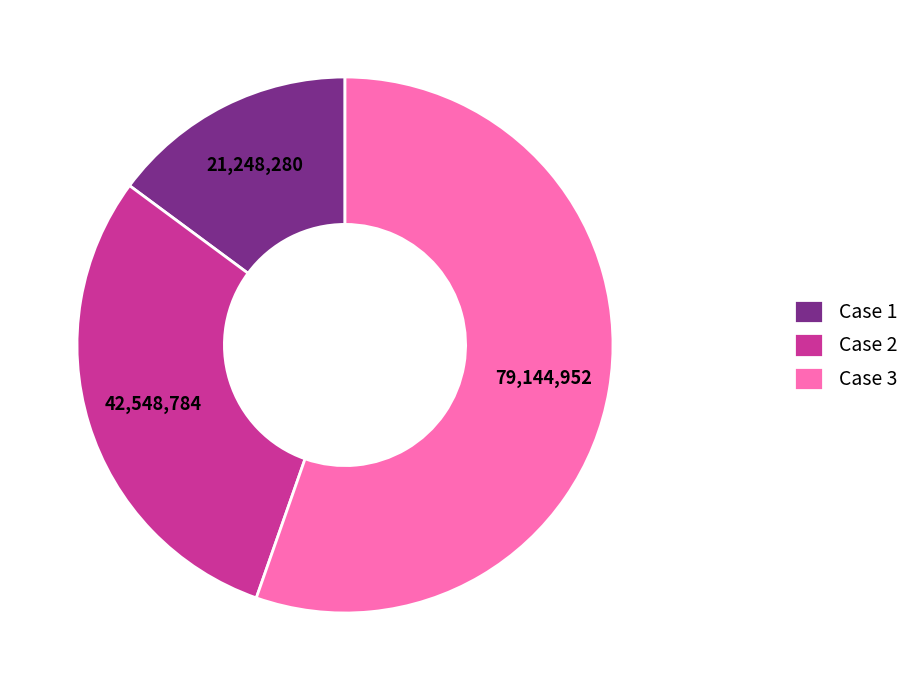

Count the number of slices in the pie.

3